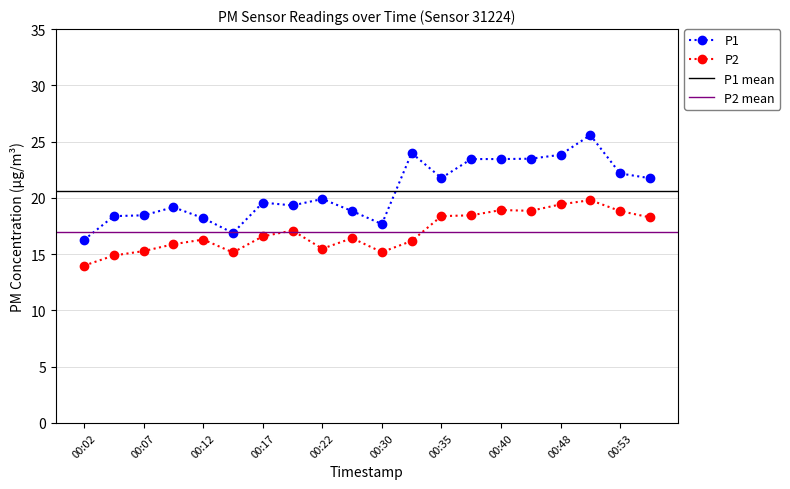

How many categories are shown in the chart?

20